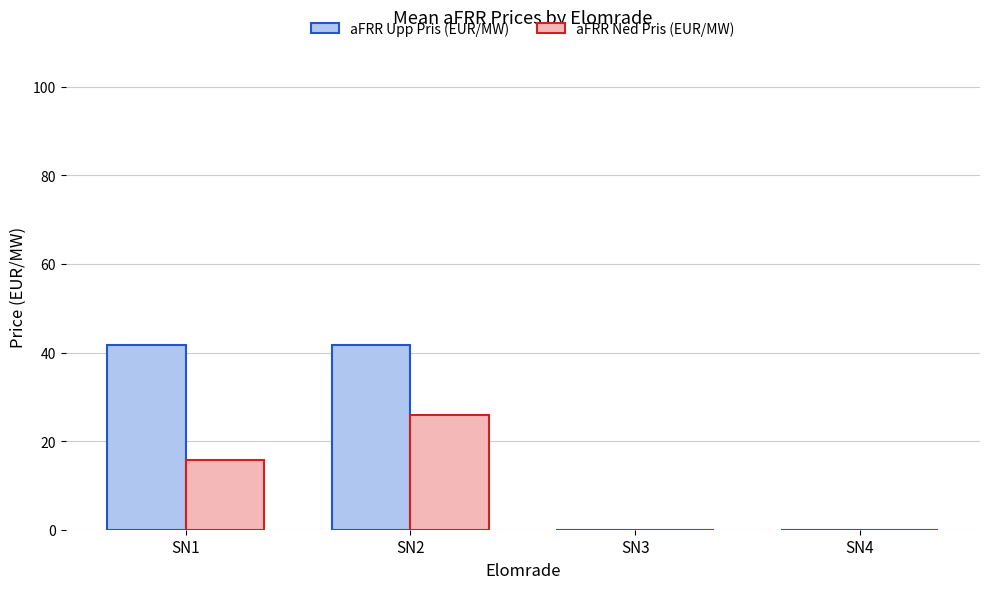

Which series has the largest total across all categories?

aFRR Upp Pris (EUR/MW)